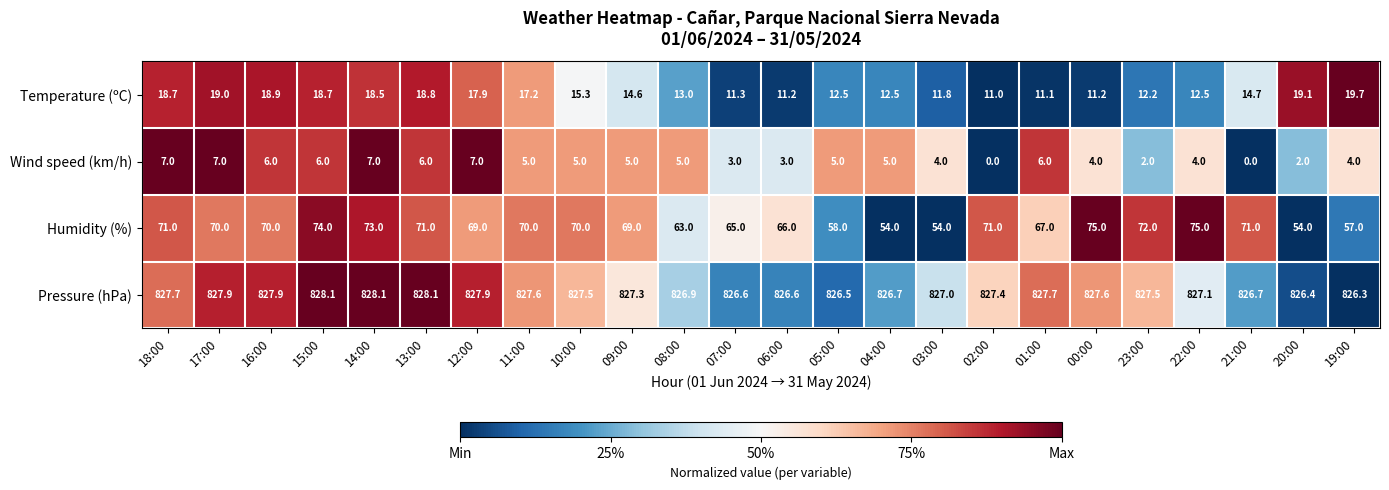

Which series has the largest total across all categories?

Pressure (hPa)